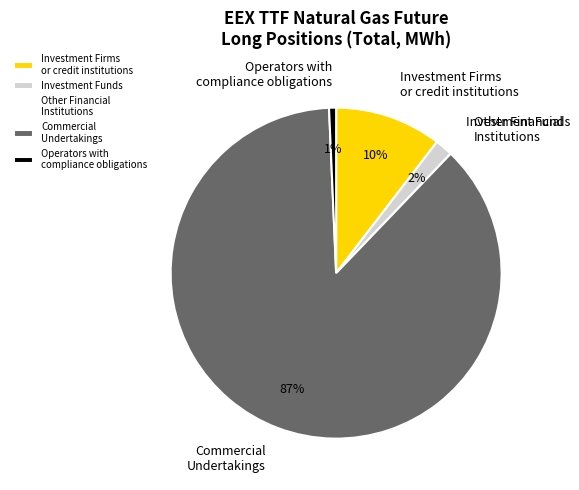

Which slice is the largest?

Commercial Undertakings